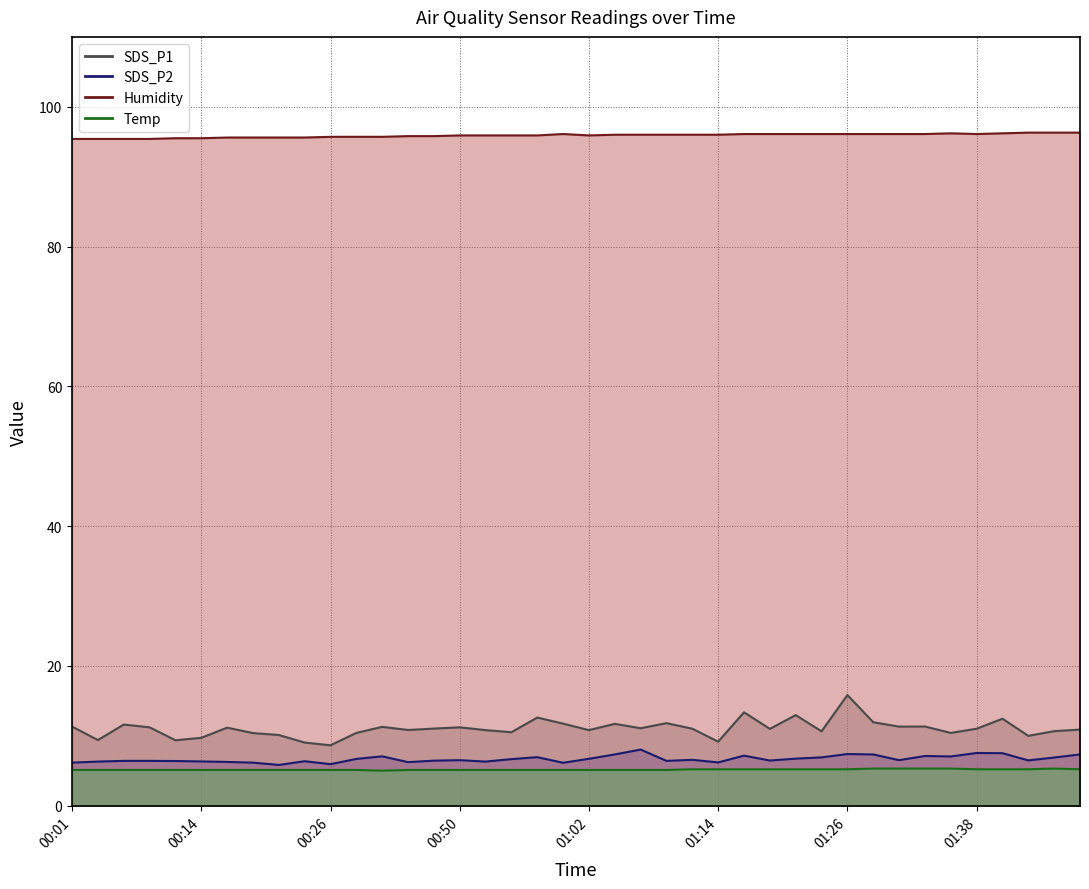

Which series has the widest spread of values?

SDS_P1